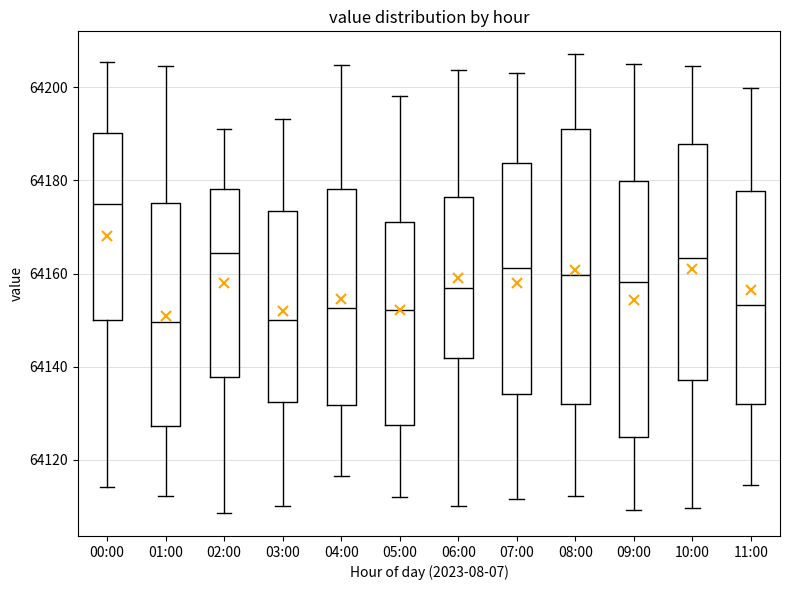

Comparing the boxes themselves (not the whiskers), which one is the tallest?

08:00